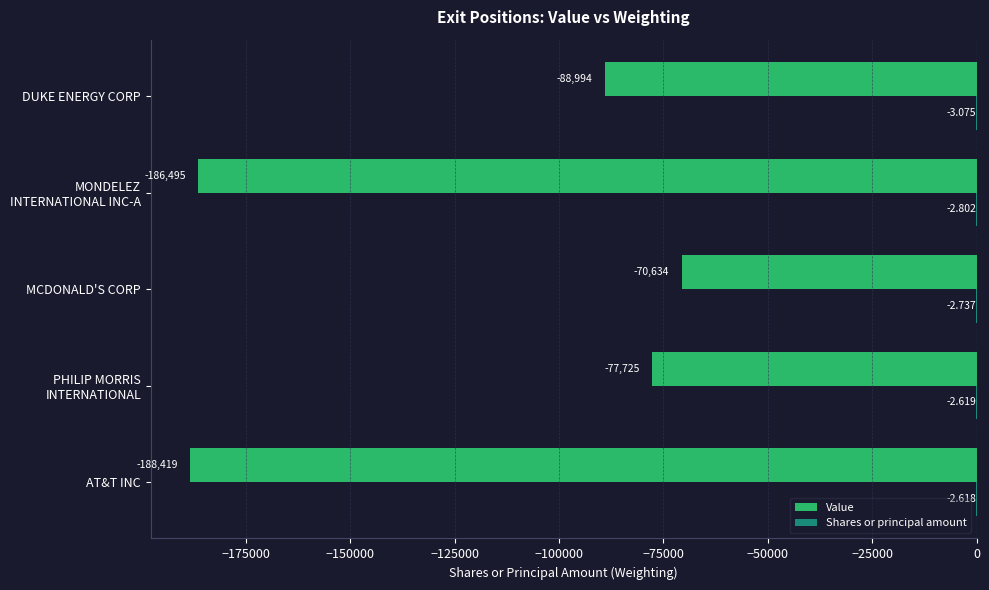

What is the lowest value of the Shares or principal amount series?

-3.1